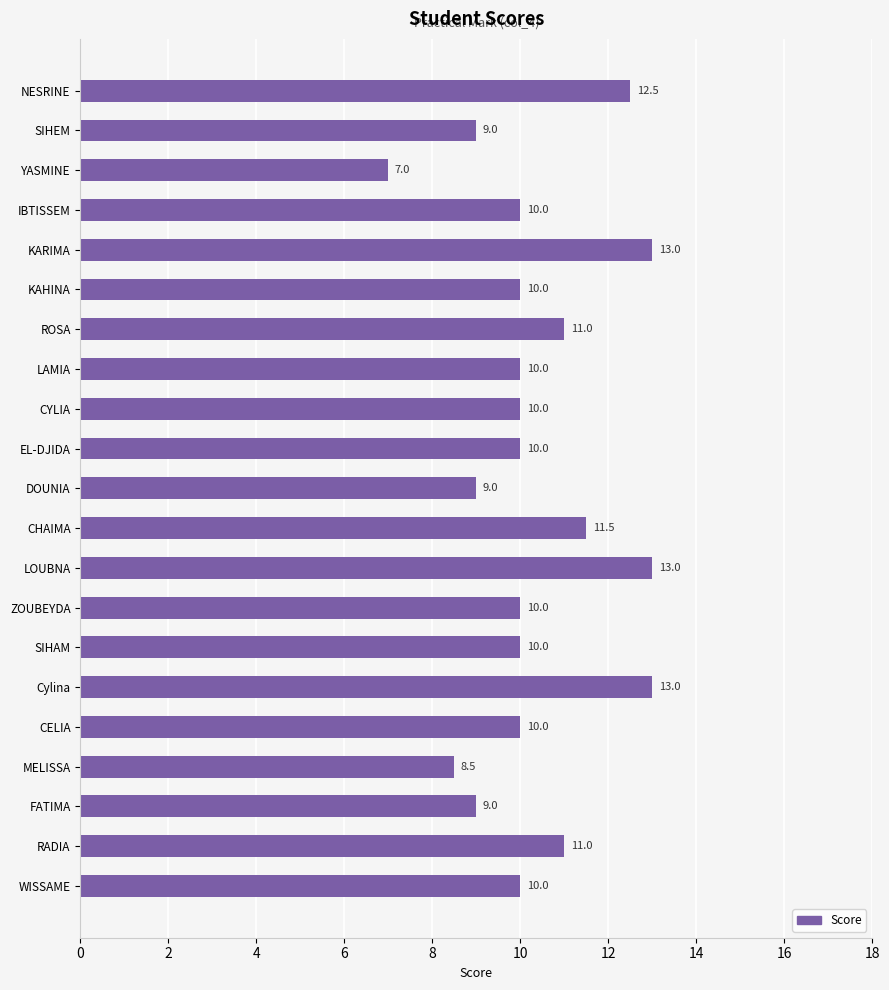

Read the value at YASMINE.

7.0